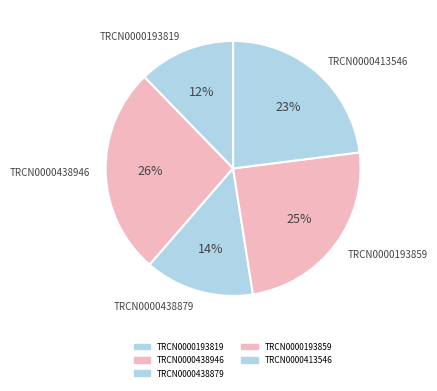

To the nearest percent, what is the average slice percentage?

20%